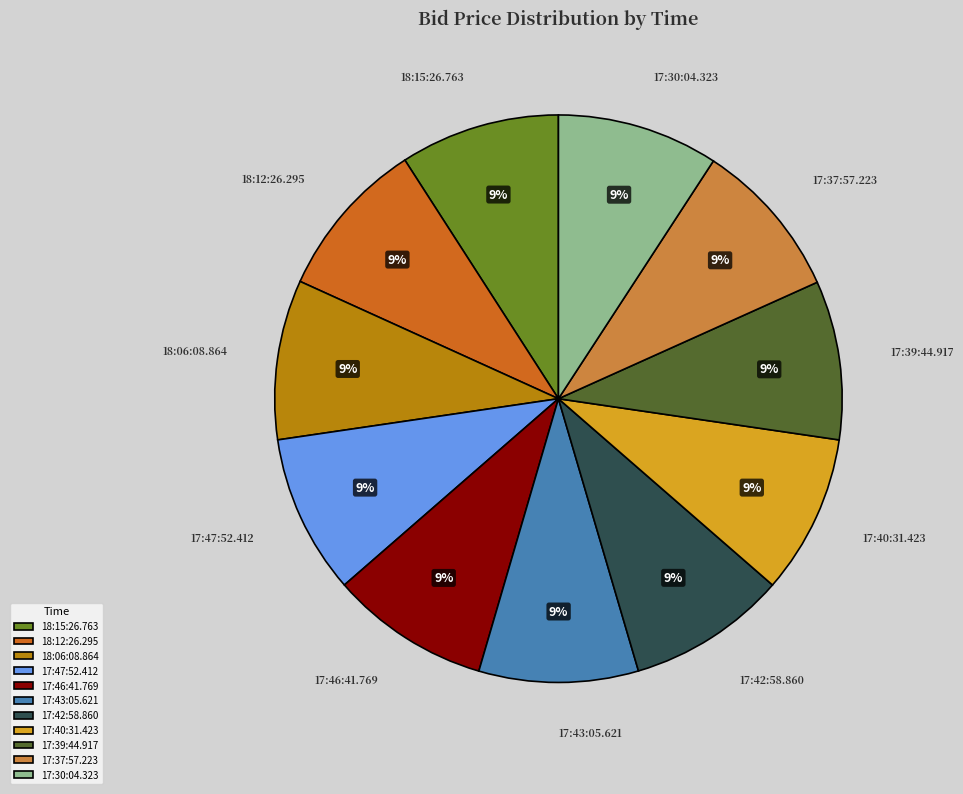

What percentage is the 17:43:05.621 slice, to the nearest percent?

9%